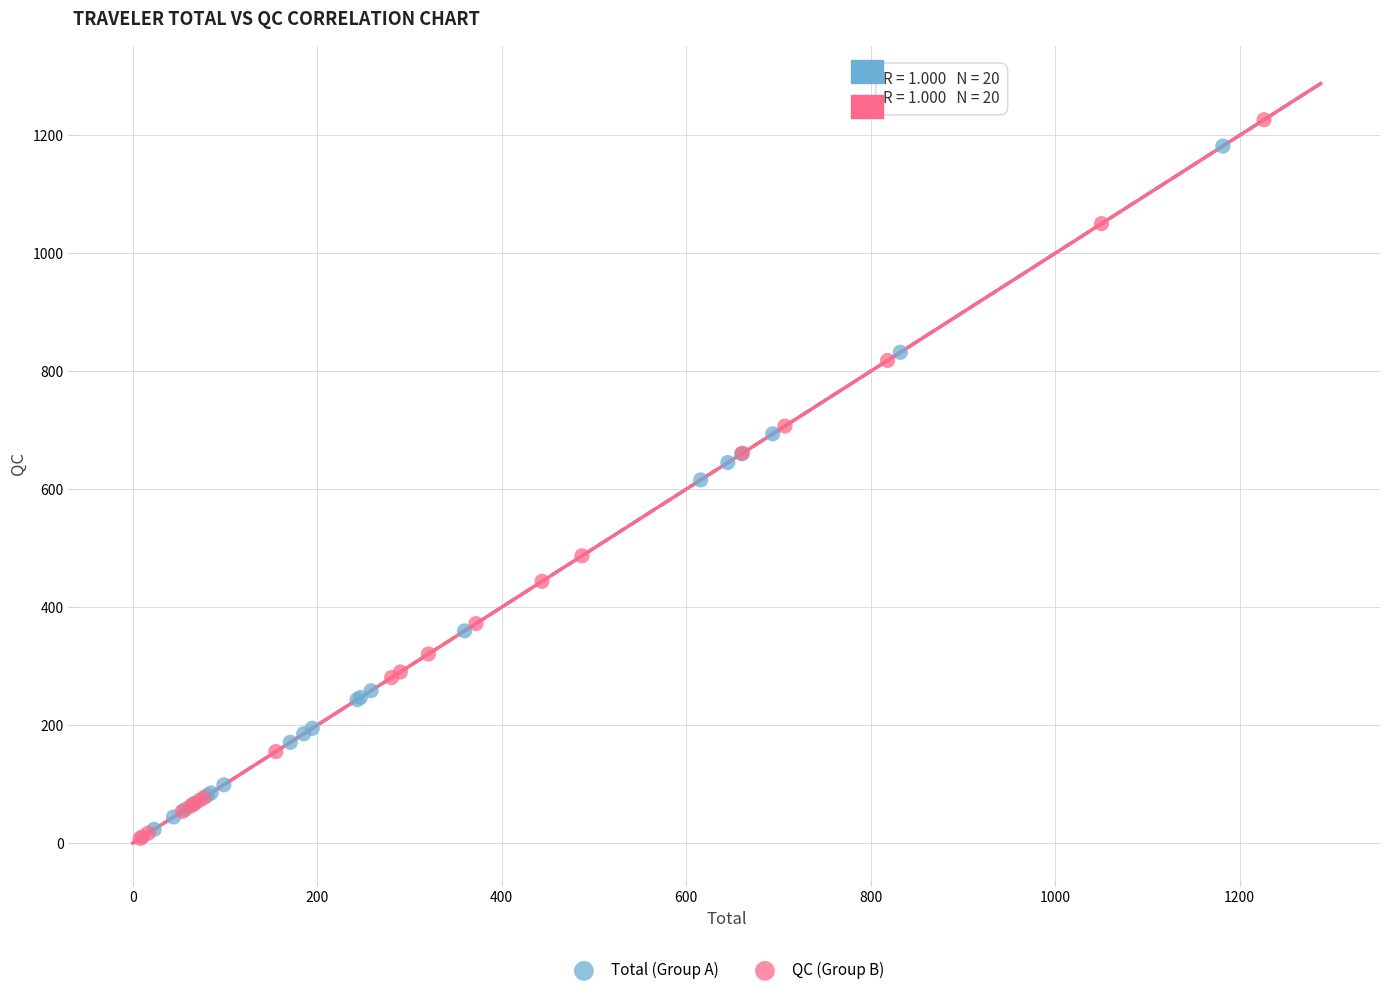

What are all the series names shown in the legend?

Total (Group A), QC (Group B)